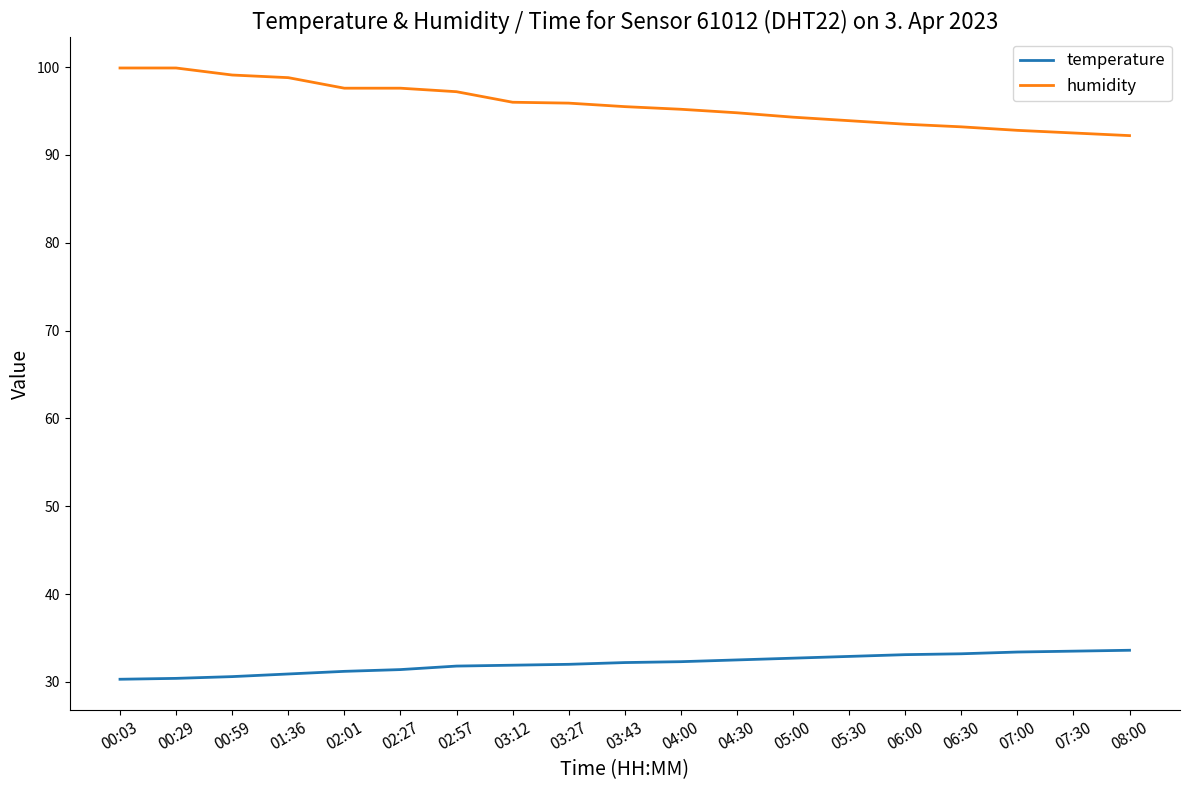

At how many categories does at least one series exceed 90?

19